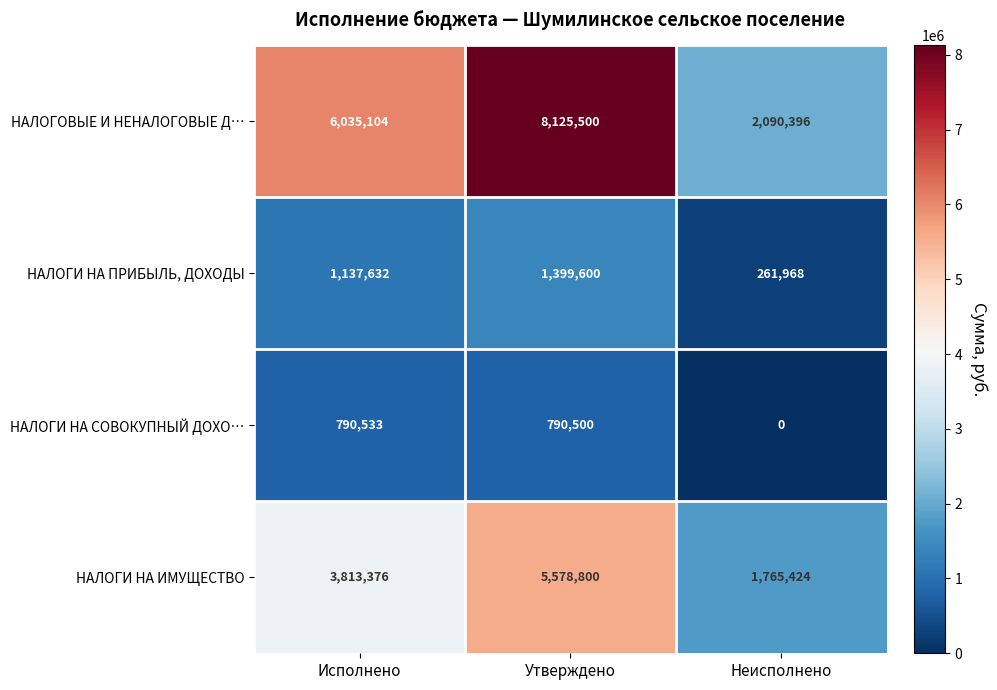

Which series has the widest spread of values?

НАЛОГОВЫЕ И НЕНАЛОГОВЫЕ Д…